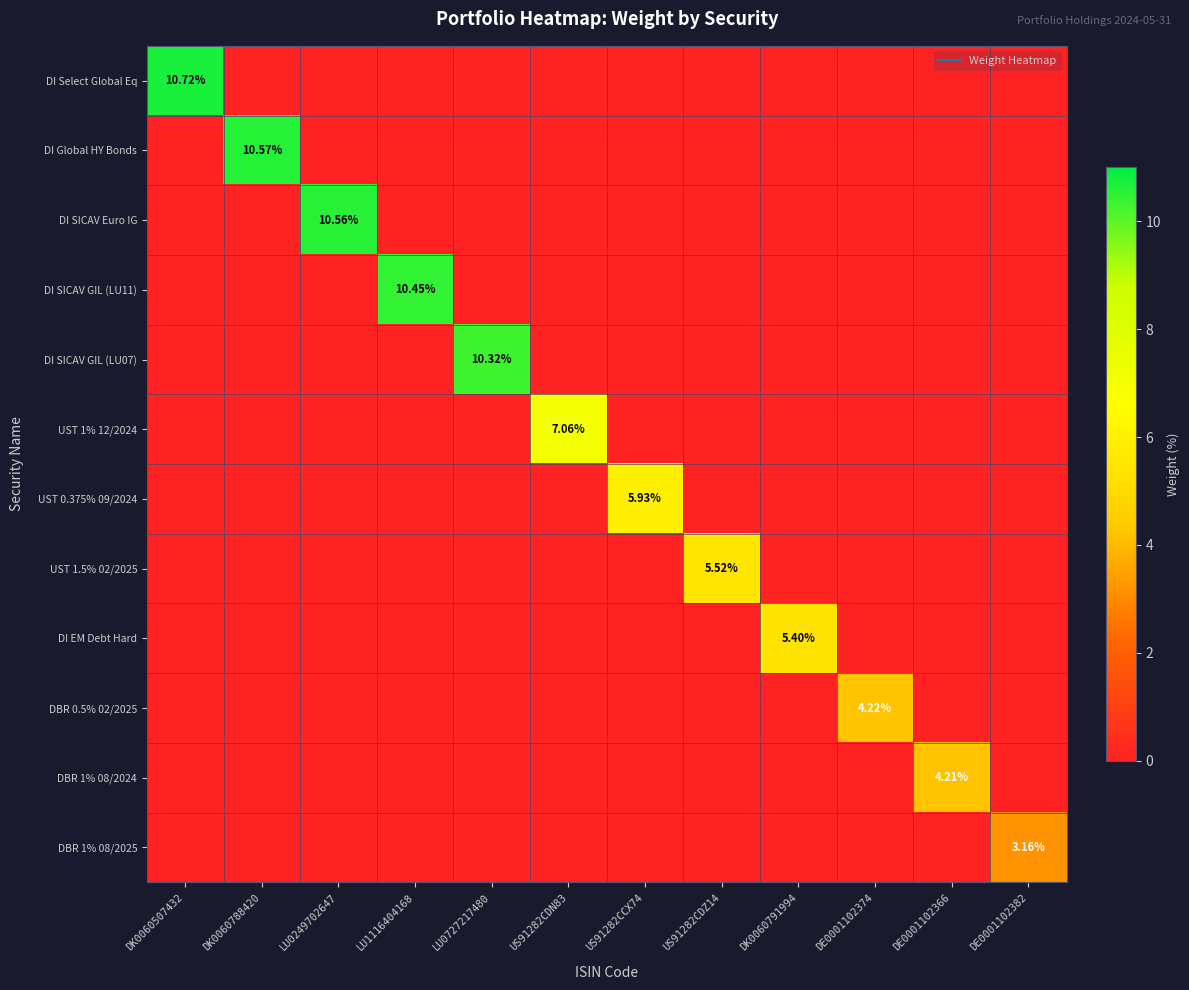

How many categories are shown in the chart?

12